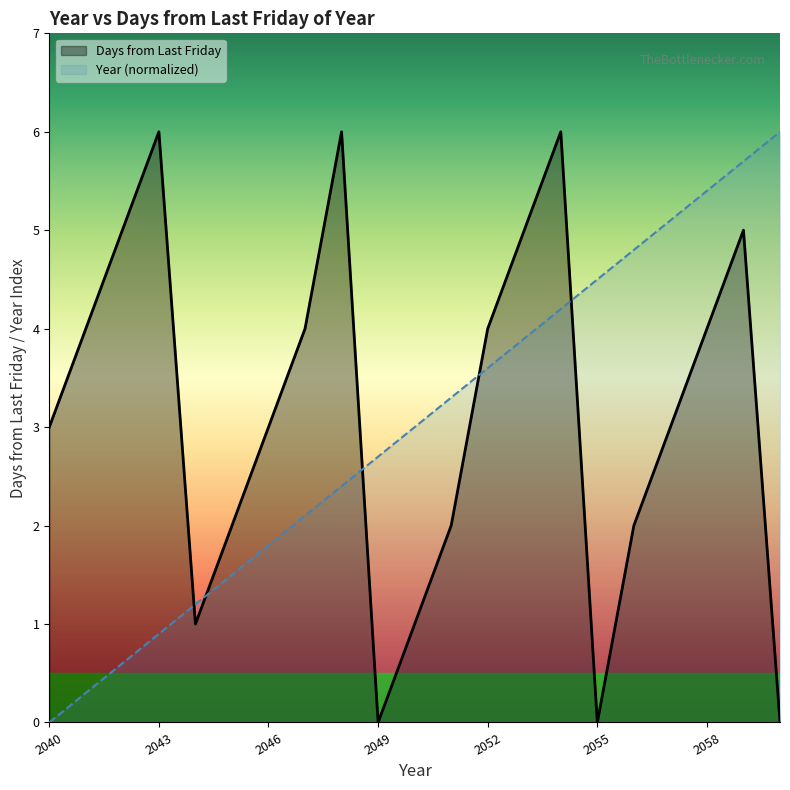

How many lines are shown in the chart?

2